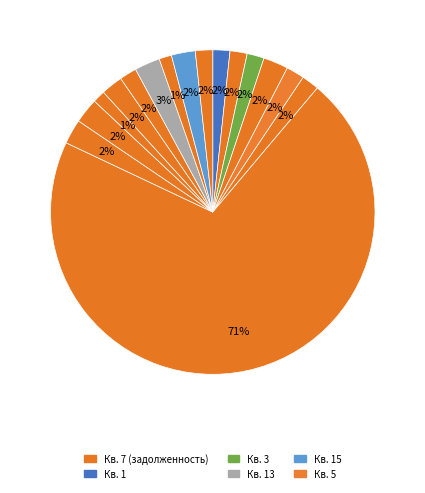

Which category has the biggest portion of the pie?

7